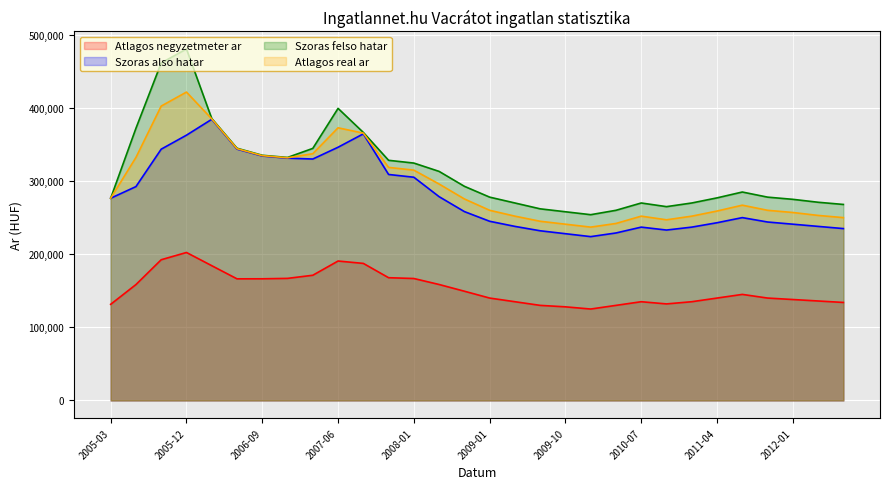

Reading right to left, extract all data points from this chart.

Atlagos negyzetmeter ar: 134000	136000	138000	140000	145000	140000	135000	132000	135000	130000	125000	128000	130000	135000	140000	149354	158539	166728	167825	187395	190638	171181	166907	166348	166289	184285	202321	192402	158438	131434
Szoras also hatar: 235000	238000	241000	244000	250000	243000	237000	233000	237000	229000	224000	228000	232000	238000	245000	258239	278626	305221	308991	364541	346221	330108	331297	334272	343704	384403	362722	343582	292401	276498
Szoras felso hatar: 268000	271000	275000	278000	285000	277000	270000	265000	270000	260000	254000	258000	262000	270000	278000	292807	313194	324583	328353	366475	399377	344648	332257	335232	344882	385581	480574	461434	372123	276498
Atlagos real ar: 250000	253000	257000	260000	267000	259000	252000	247000	252000	242000	237000	241000	245000	252000	260000	275523	295910	314902	318672	365508	372799	337378	331777	334752	344293	384992	421648	402508	332262	276498